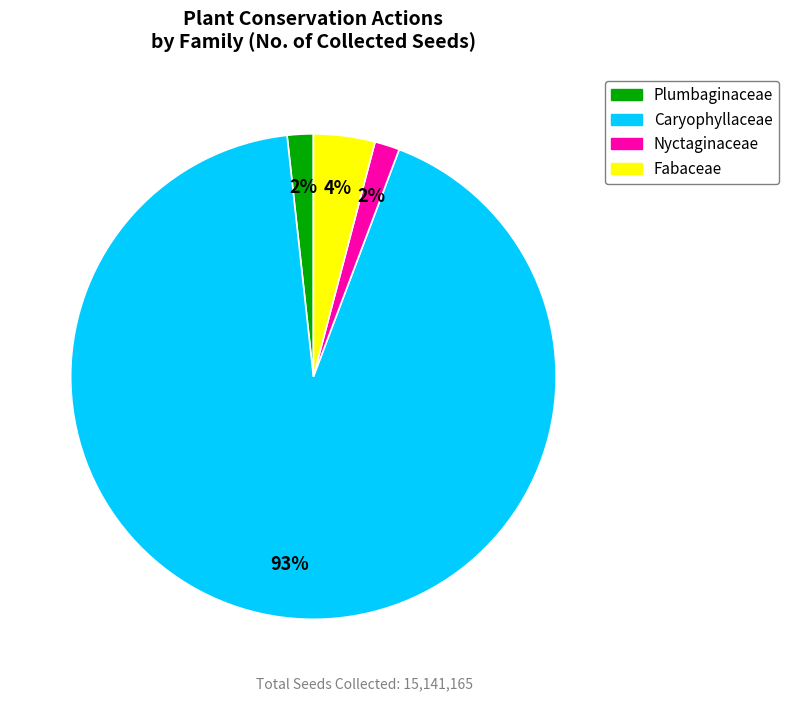

To the nearest percent, what is the average slice percentage?

25%